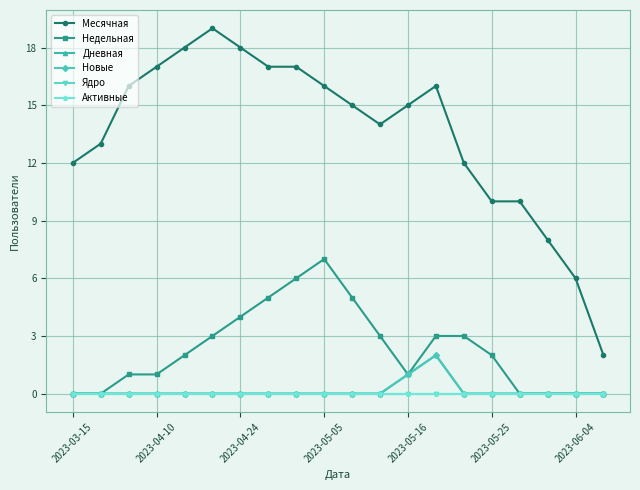

How many lines are shown in the chart?

6